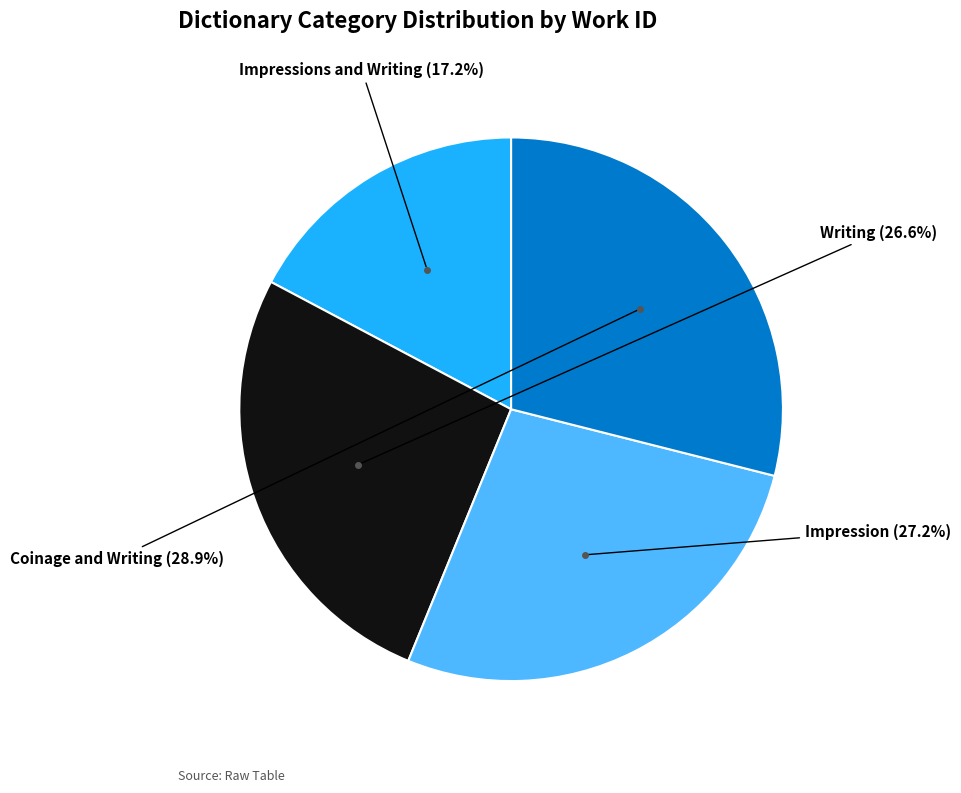

Between Impression and Impressions and Writing, which is larger?

Impression